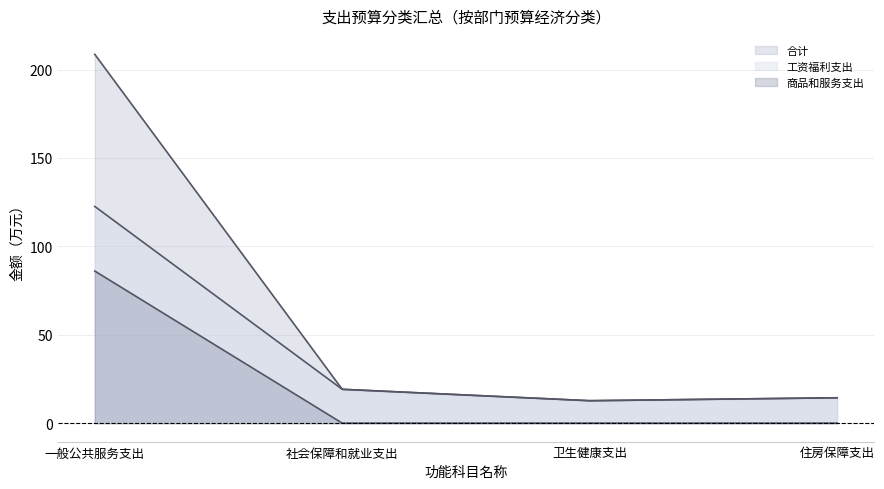

True or false: 合计 and 商品和服务支出 cross at least once.

False